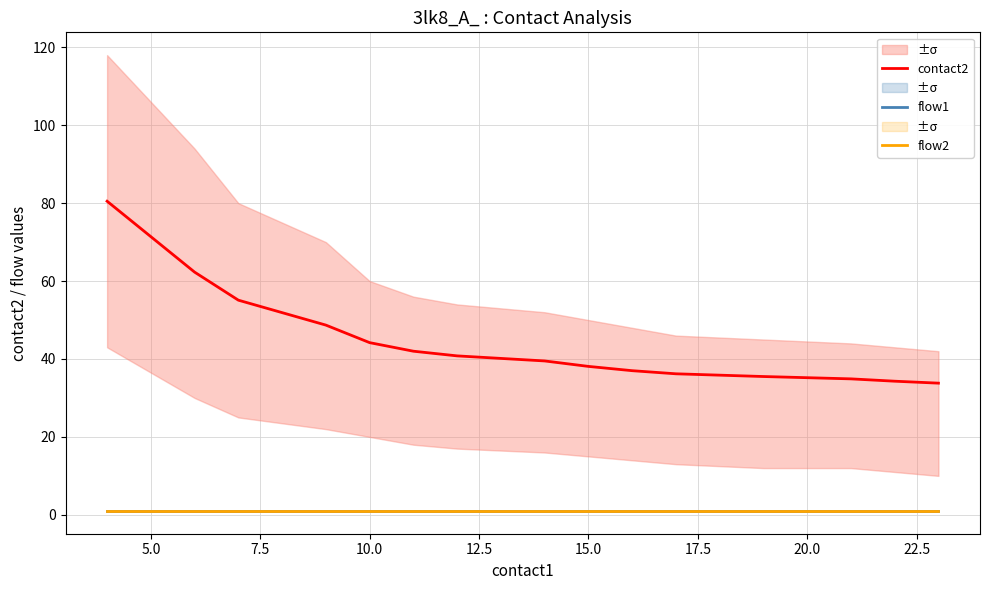

True or false: flow2 and contact2 intersect in this chart.

False